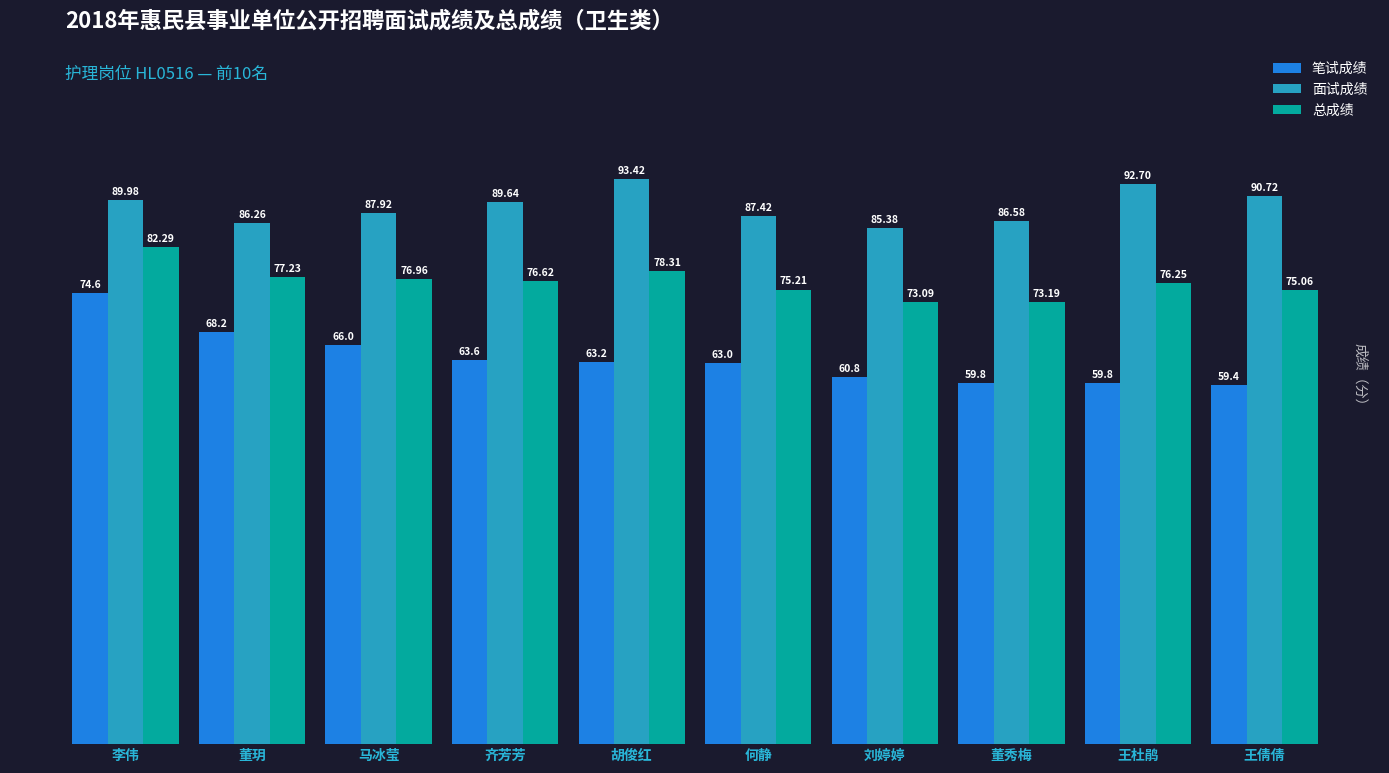

List the series in order of their overall mean, highest first.

面试成绩, 总成绩, 笔试成绩